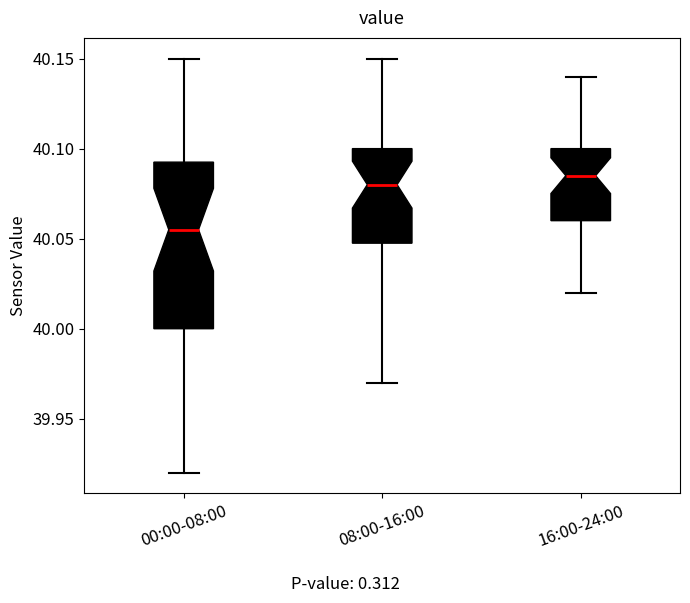

Reading left to right, read every box against the y-axis: the position of its median line, the range the box covers, and the ends of its whiskers. The values are not printed on the chart, so give them approximately, as read against the axis.

00:00-08:00: median 40.055, box 40.000 to 40.095, whiskers 39.920 to 40.150
08:00-16:00: median 40.080, box 40.050 to 40.100, whiskers 39.970 to 40.150
16:00-24:00: median 40.085, box 40.060 to 40.100, whiskers 40.020 to 40.140